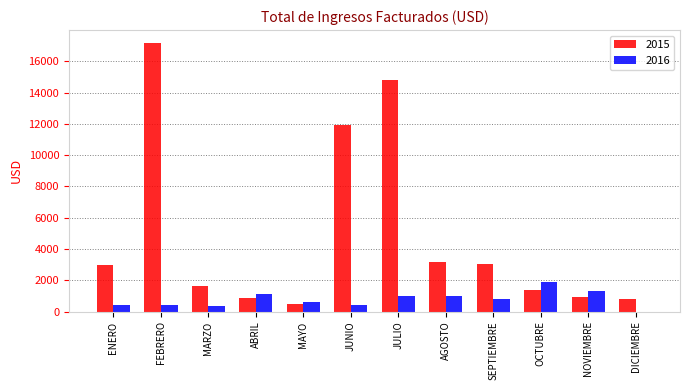

What are all the series names shown in the legend?

2015, 2016